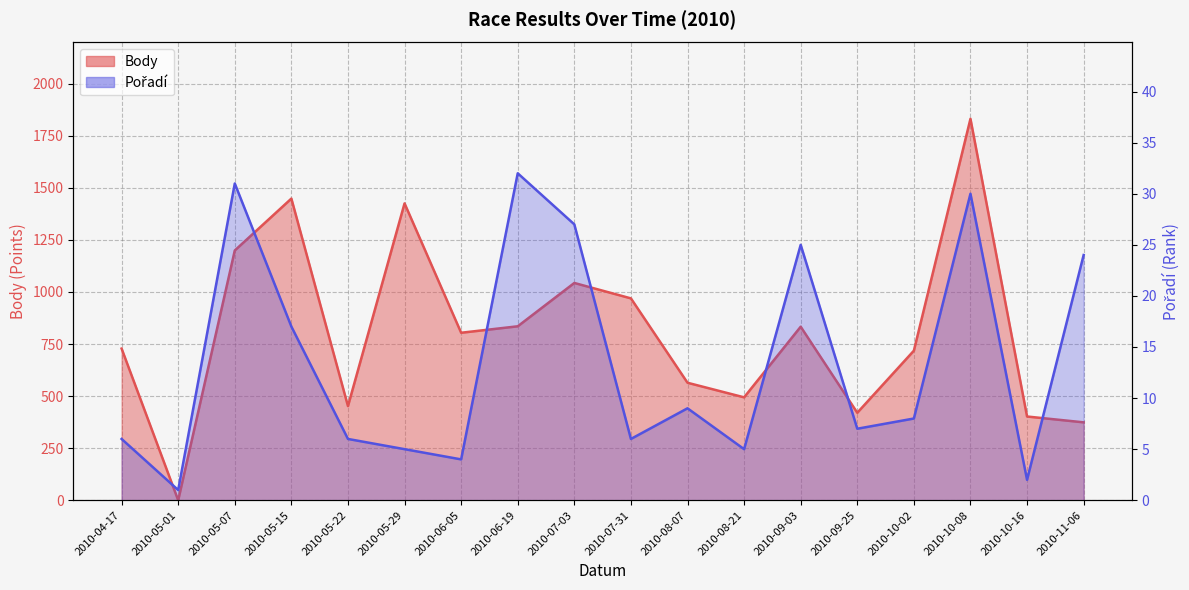

True or false: Pořadí has a value of 3 at 2010-10-16.

False